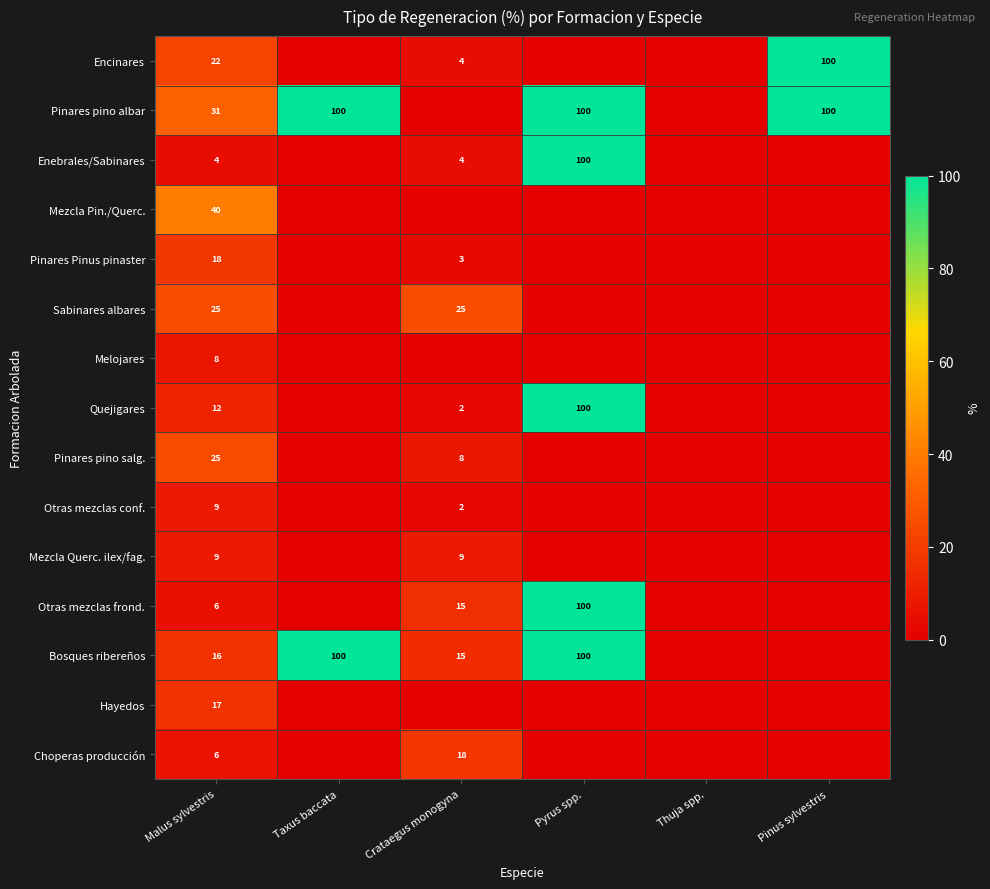

The Melojares series shows 2 at Malus sylvestris. True or false?

False